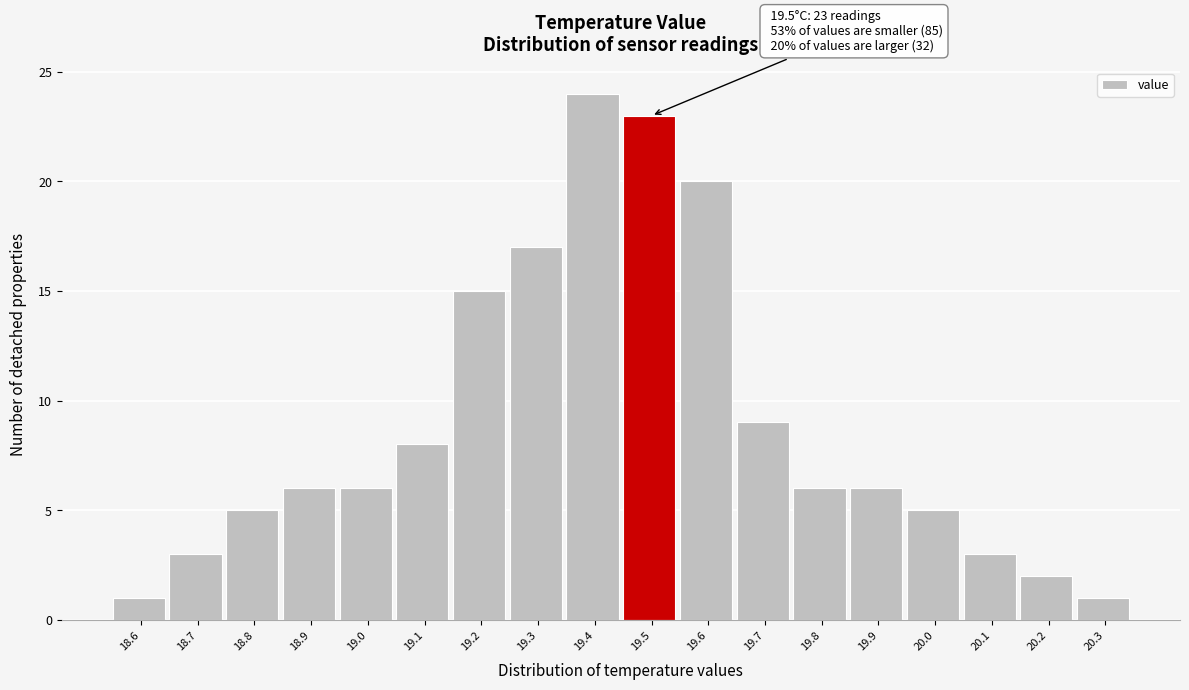

Reading left to right, what are all the values shown in this chart?

18.6=1	18.7=3	18.8=5	18.9=6	19.0=6	19.1=8	19.2=15	19.3=17	19.4=24	19.5=23	19.6=20	19.7=9	19.8=6	19.9=6	20.0=5	20.1=3	20.2=2	20.3=1